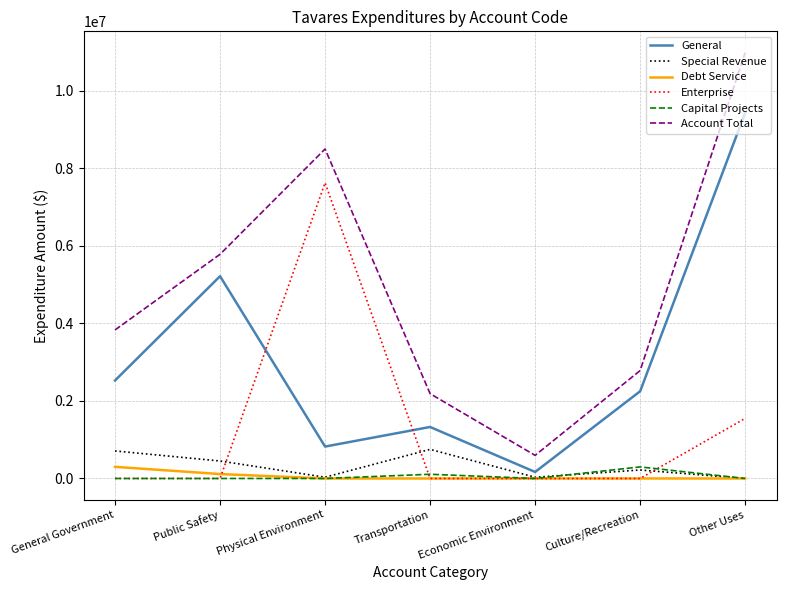

True or false: Special Revenue and Account Total cross at least once.

False